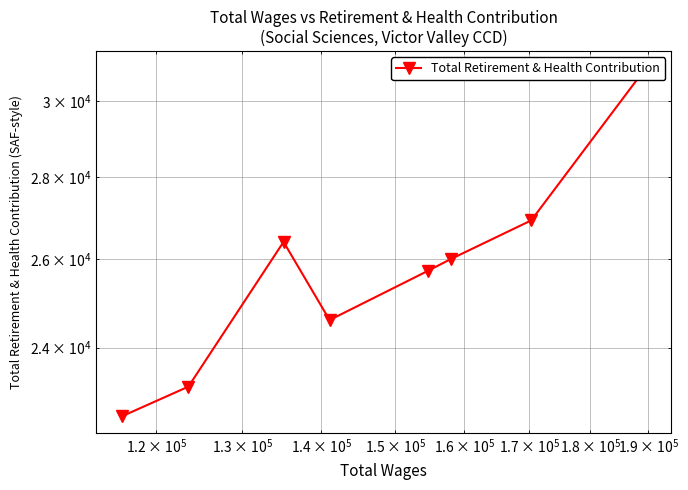

Count the number of categories in the chart.

8